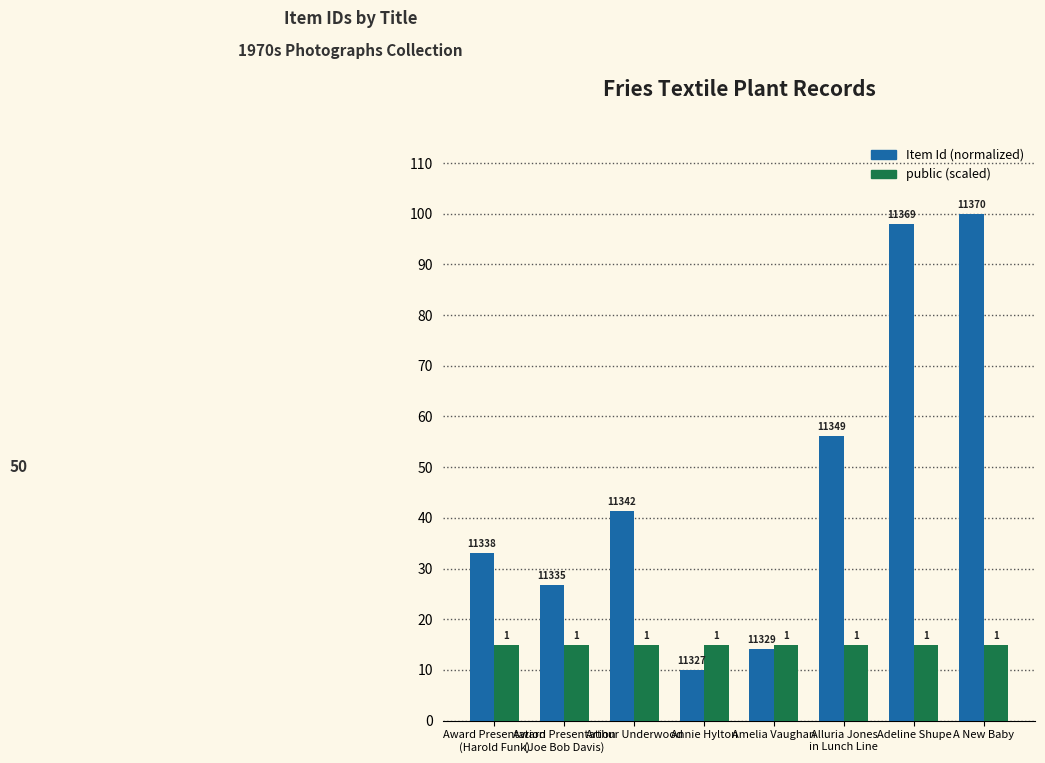

What are all the series names shown in the legend?

Item Id (normalized), public (scaled)